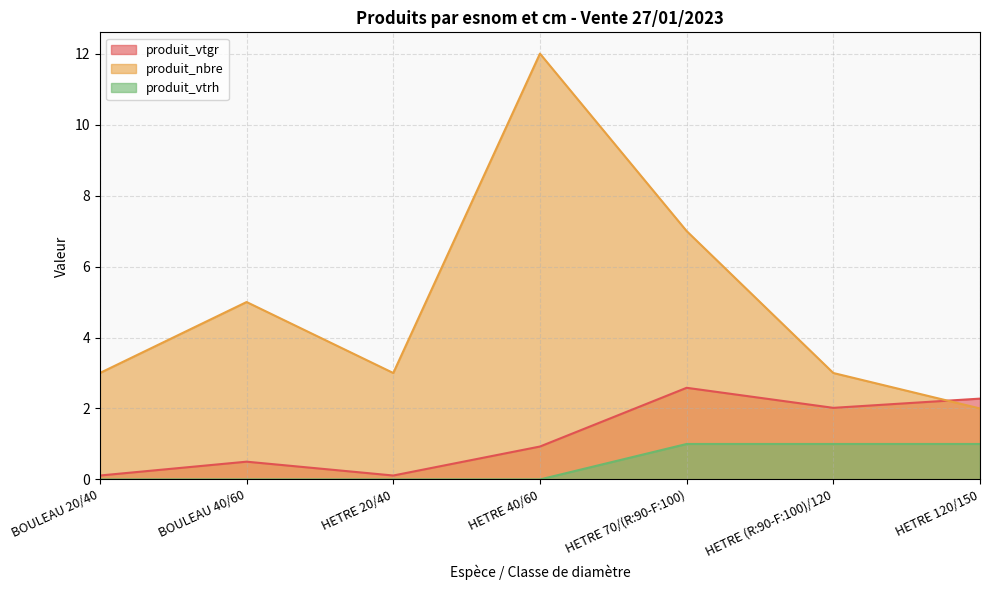

At which label does produit_vtrh reach its peak?

HETRE 70/(R:90-F:100)